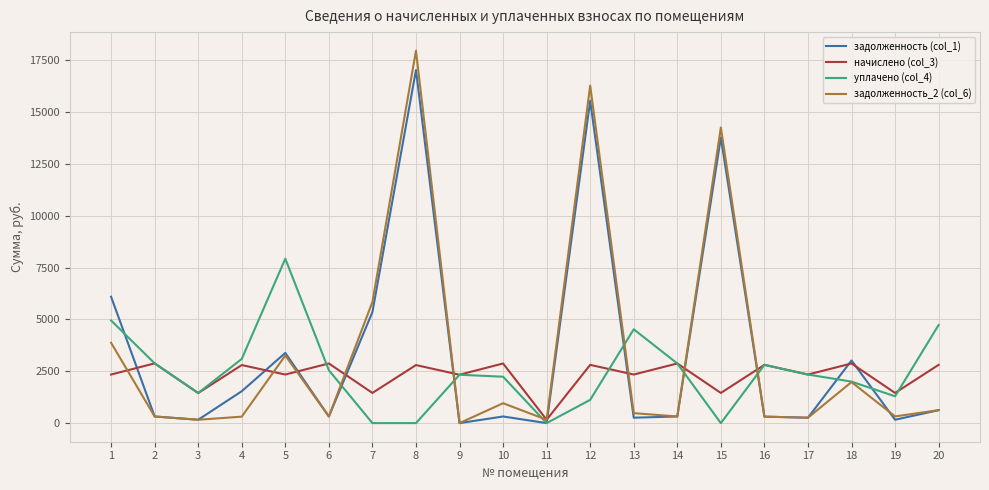

Which series has the widest spread of values?

задолженность_2 (col_6)